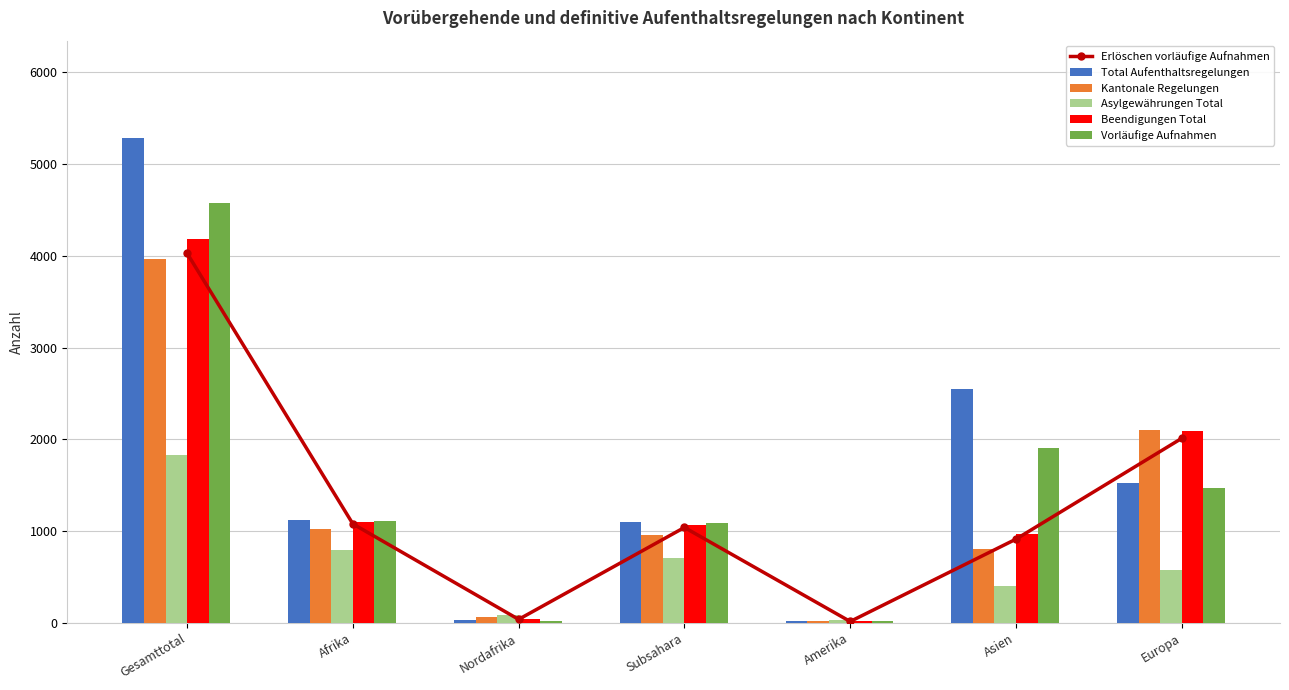

Reading left to right, transcribe all the data shown in this chart.

Erlöschen vorläufige Aufnahmen: Gesamttotal=4027	Afrika=1079	Nordafrika=39	Subsahara=1040	Amerika=16	Asien=913	Europa=2011
Total Aufenthaltsregelungen: Gesamttotal=5285	Afrika=1124	Nordafrika=27	Subsahara=1097	Amerika=26	Asien=2551	Europa=1519
Kantonale Regelungen: Gesamttotal=3962	Afrika=1028	Nordafrika=69	Subsahara=959	Amerika=22	Asien=808	Europa=2097
Asylgewährungen Total: Gesamttotal=1827	Afrika=791	Nordafrika=86	Subsahara=705	Amerika=32	Asien=406	Europa=581
Beendigungen Total: Gesamttotal=4182	Afrika=1102	Nordafrika=40	Subsahara=1062	Amerika=17	Asien=965	Europa=2089
Vorläufige Aufnahmen: Gesamttotal=4569	Afrika=1108	Nordafrika=22	Subsahara=1086	Amerika=24	Asien=1906	Europa=1475